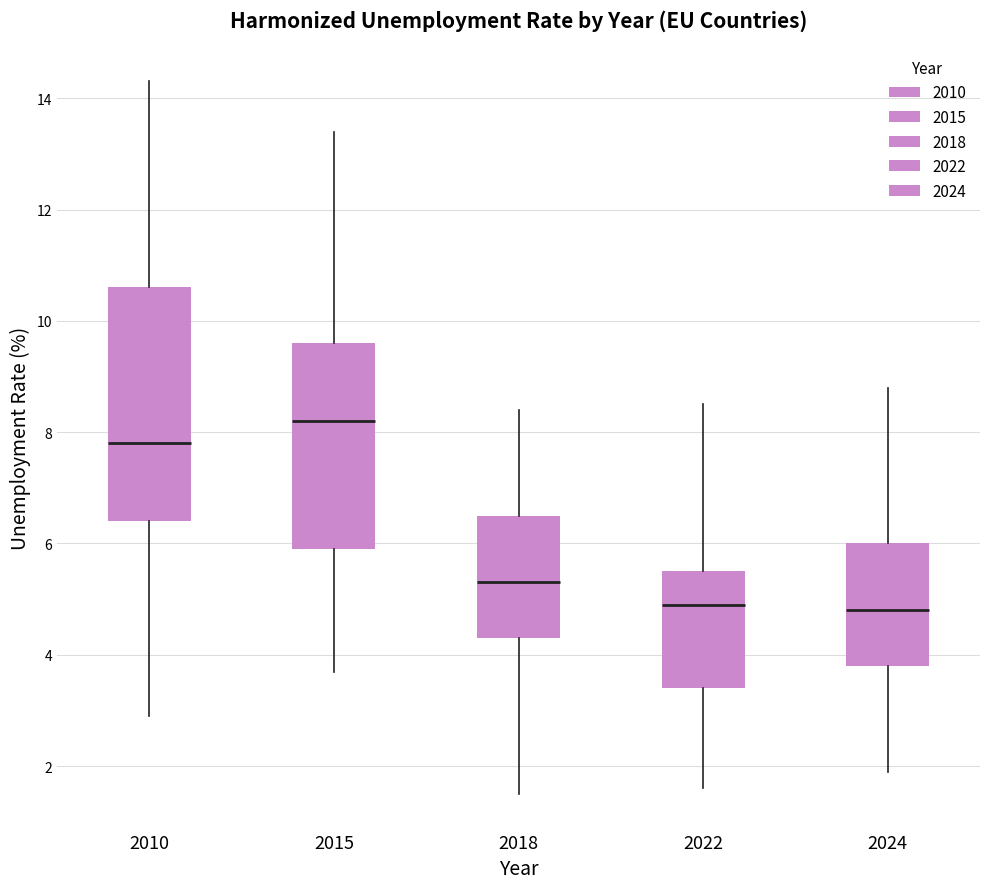

Which box is the tallest, from its lower edge to its upper edge?

2010